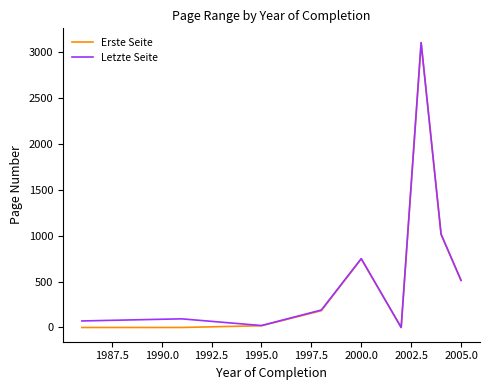

What is the greatest value displayed?

3101.0